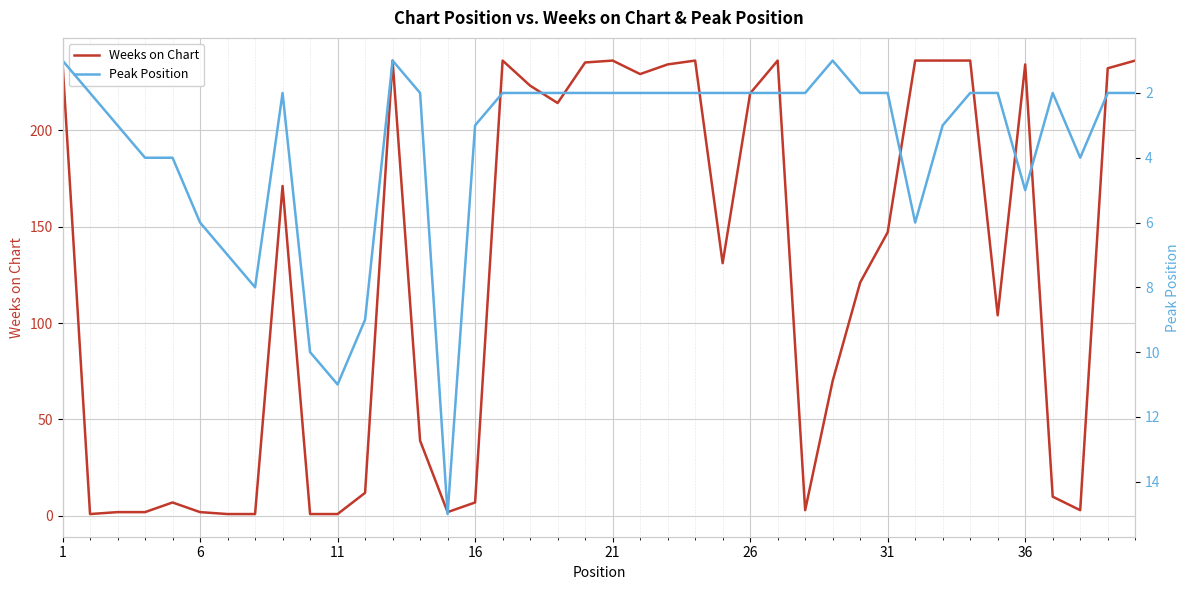

True or false: Weeks on Chart has a value of 234 at 36.

True